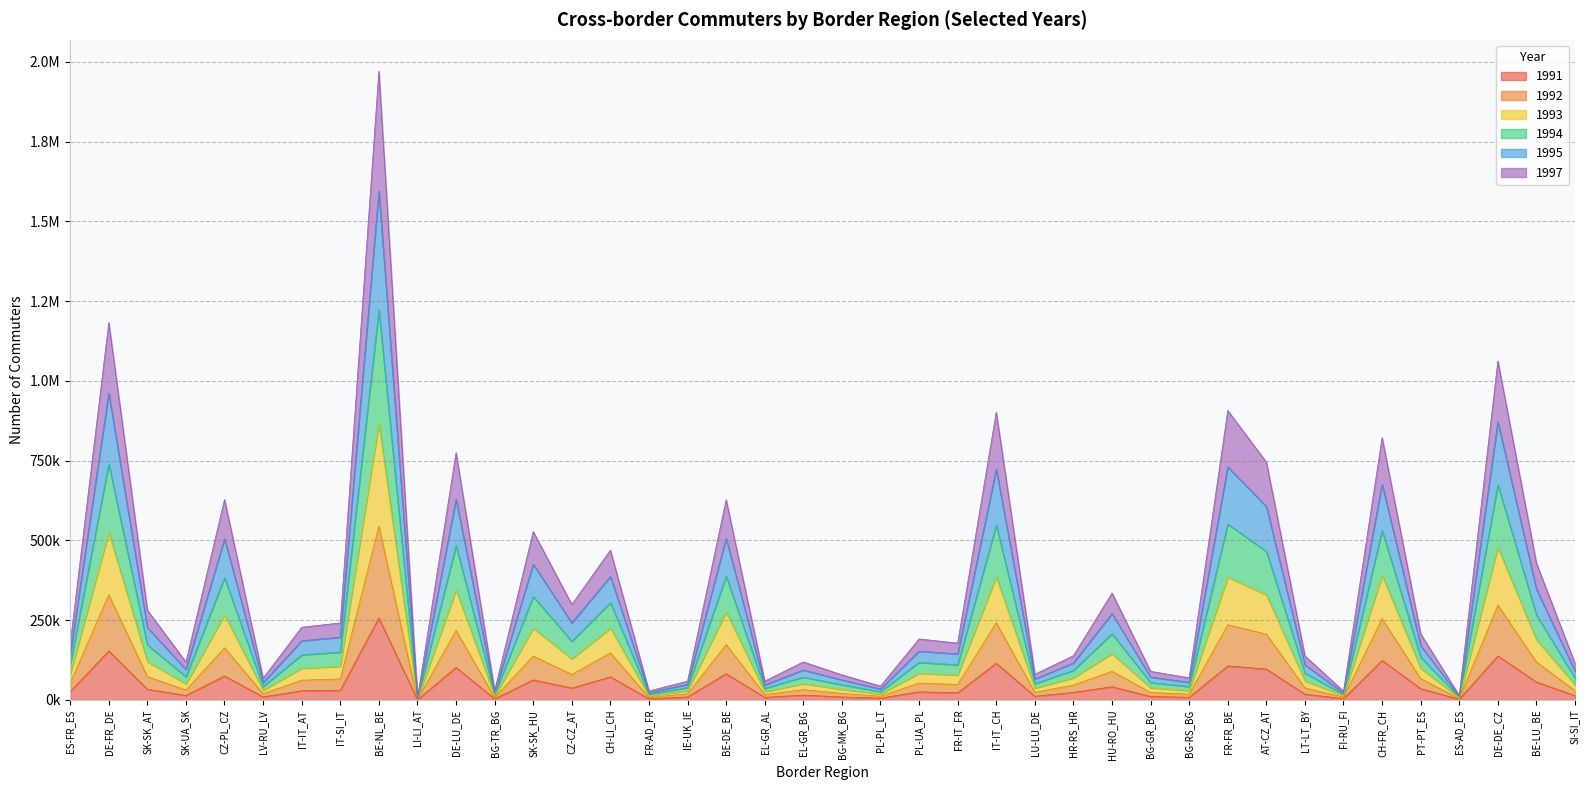

True or false: 1992 and 1995 intersect in this chart.

False